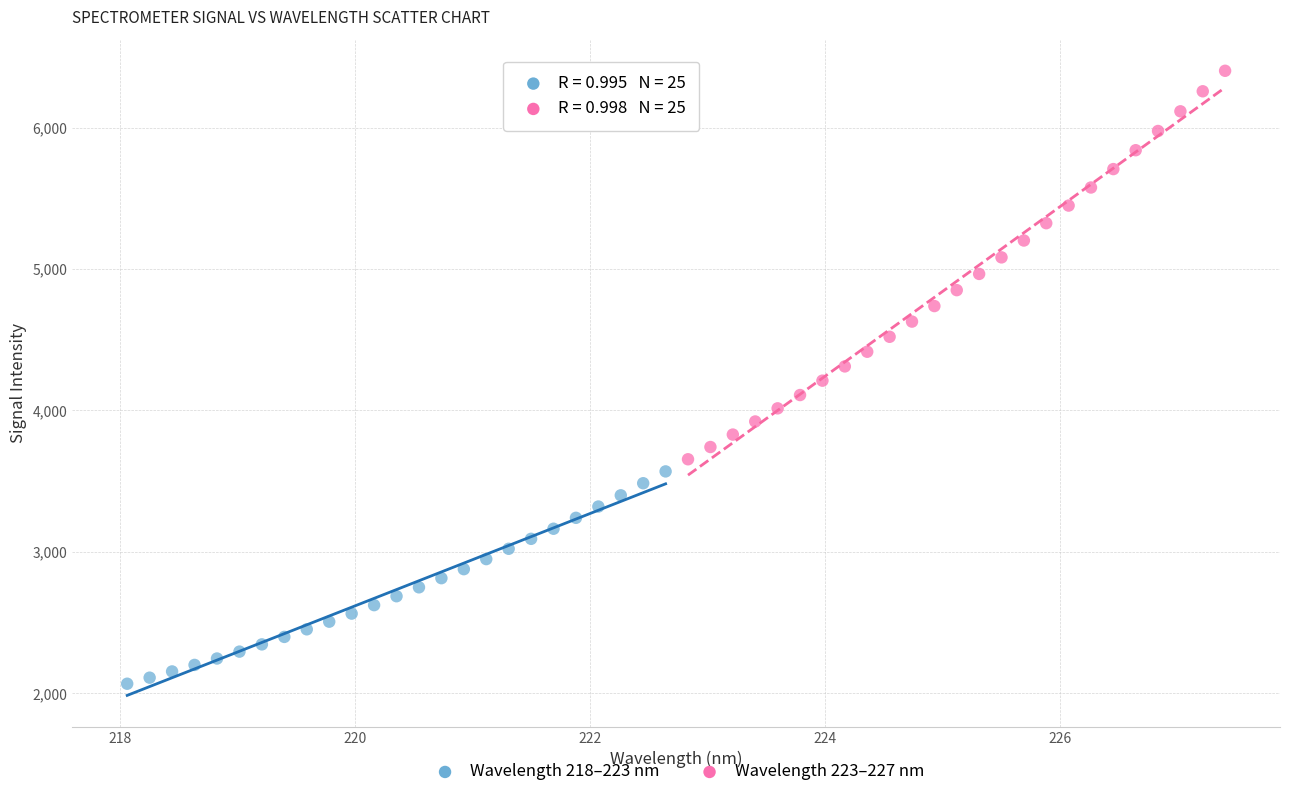

Which series has the largest Y range (max minus min)?

Wavelength 223–227 nm